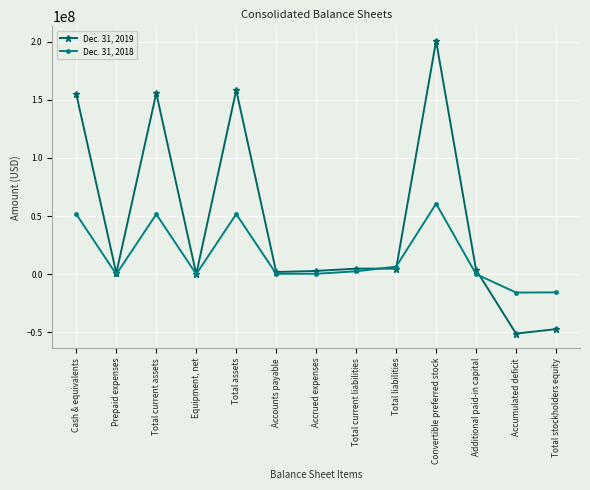

Which series has the widest spread of values?

Dec. 31, 2019